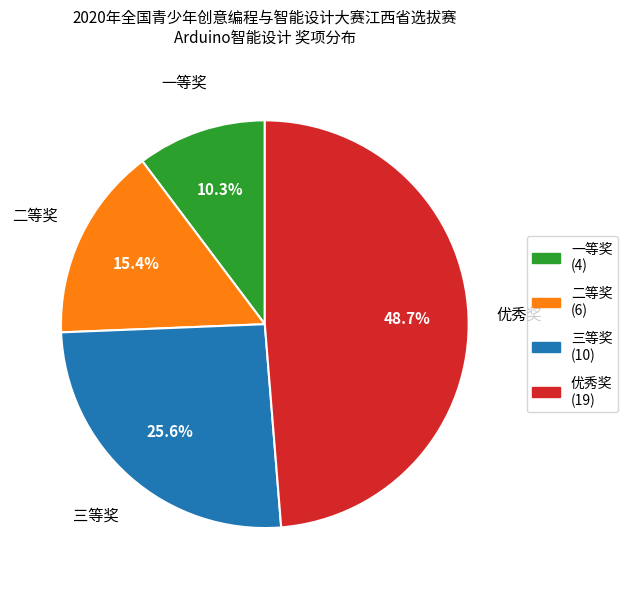

How many segments does this pie chart have?

4